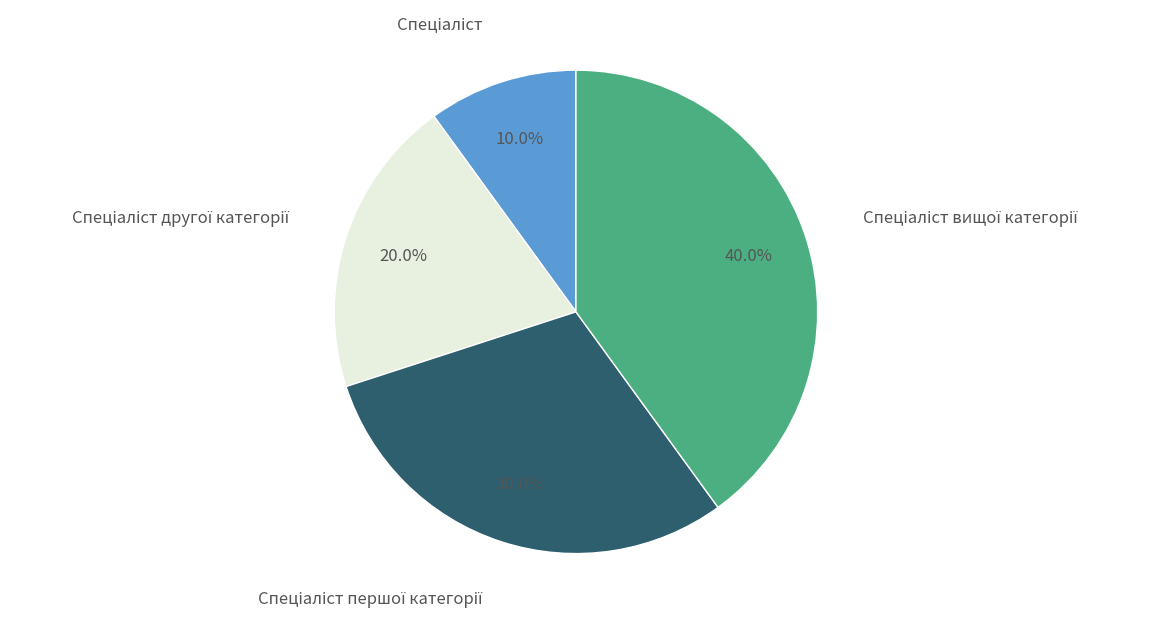

Is there any slice that represents more than half of the pie?

No